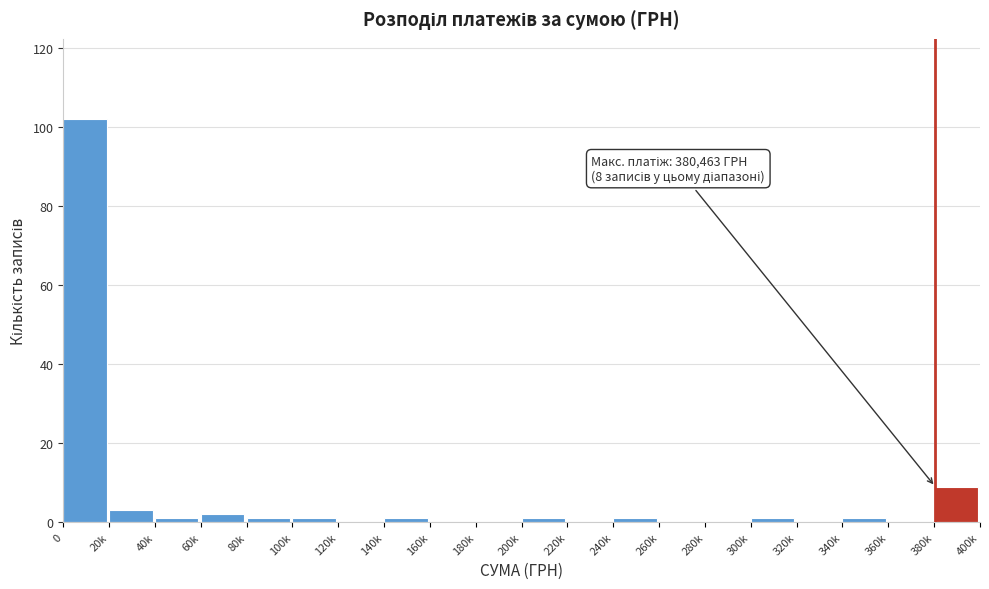

Reading right to left, list all the values displayed in this chart.

380k=9	360k=0	340k=1	320k=0	300k=1	280k=0	260k=0	240k=1	220k=0	200k=1	180k=0	160k=0	140k=1	120k=0	100k=1	80k=1	60k=2	40k=1	20k=3	0=102